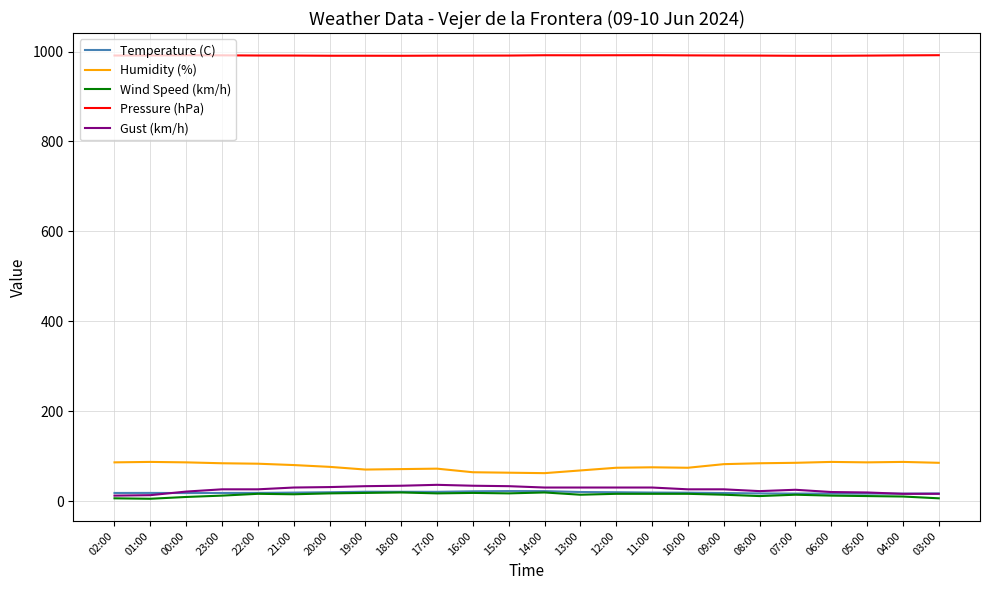

True or false: Humidity (%) and Gust (km/h) intersect in this chart.

False